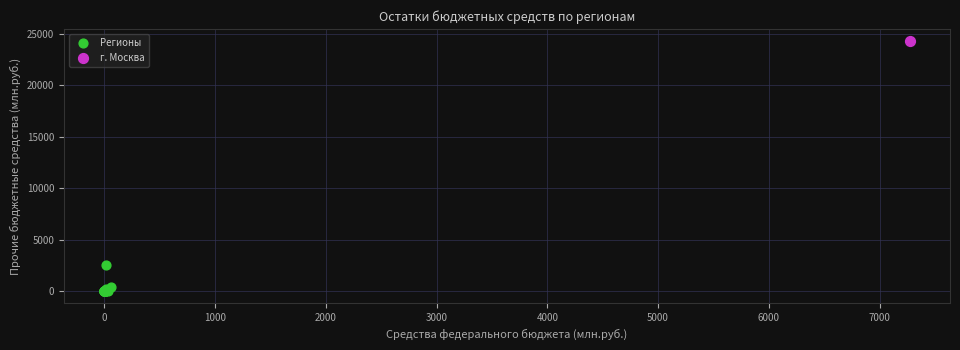

What are all the series names shown in the legend?

Регионы, г. Москва